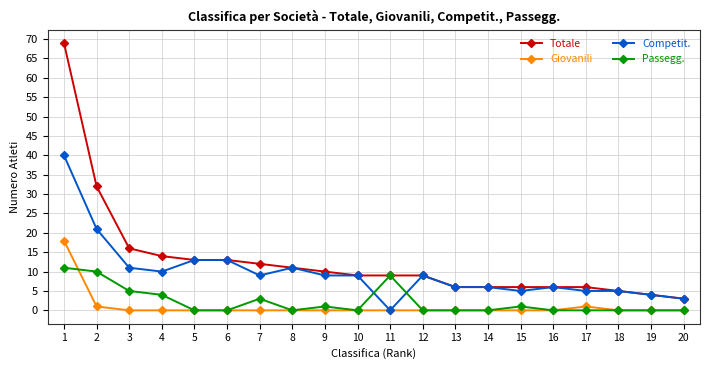

Reading right to left, list all the values displayed in this chart.

Totale: 20=3	19=4	18=5	17=6	16=6	15=6	14=6	13=6	12=9	11=9	10=9	9=10	8=11	7=12	6=13	5=13	4=14	3=16	2=32	1=69
Giovanili: 20=0	19=0	18=0	17=1	16=0	15=0	14=0	13=0	12=0	11=0	10=0	9=0	8=0	7=0	6=0	5=0	4=0	3=0	2=1	1=18
Competit.: 20=3	19=4	18=5	17=5	16=6	15=5	14=6	13=6	12=9	11=0	10=9	9=9	8=11	7=9	6=13	5=13	4=10	3=11	2=21	1=40
Passegg.: 20=0	19=0	18=0	17=0	16=0	15=1	14=0	13=0	12=0	11=9	10=0	9=1	8=0	7=3	6=0	5=0	4=4	3=5	2=10	1=11